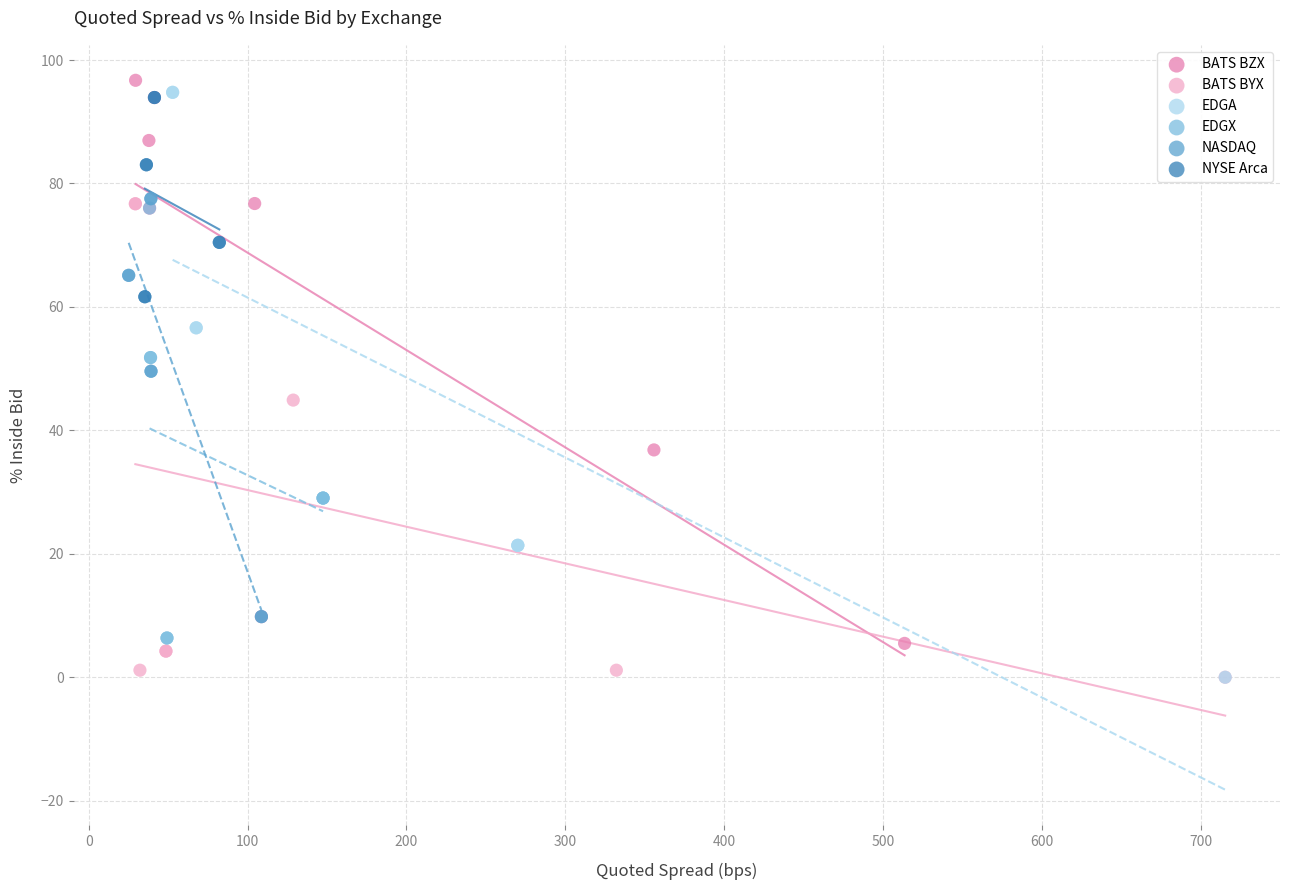

Which series has the widest spread of Y values?

EDGA